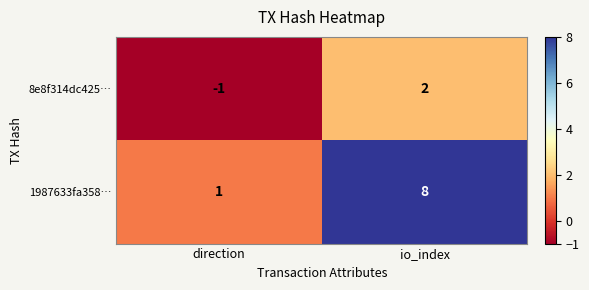

Which series has the largest total across all categories?

1987633fa358…